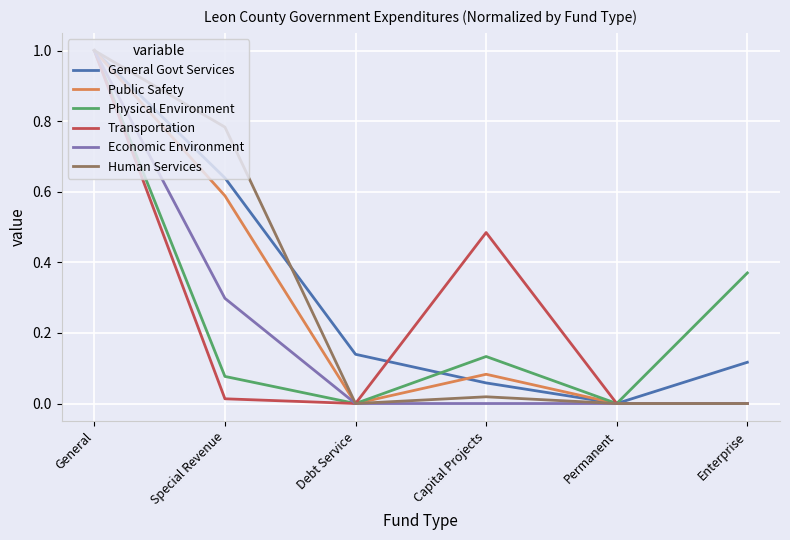

What is the difference between the maximum and second lowest values in the Public Safety series?

1.0